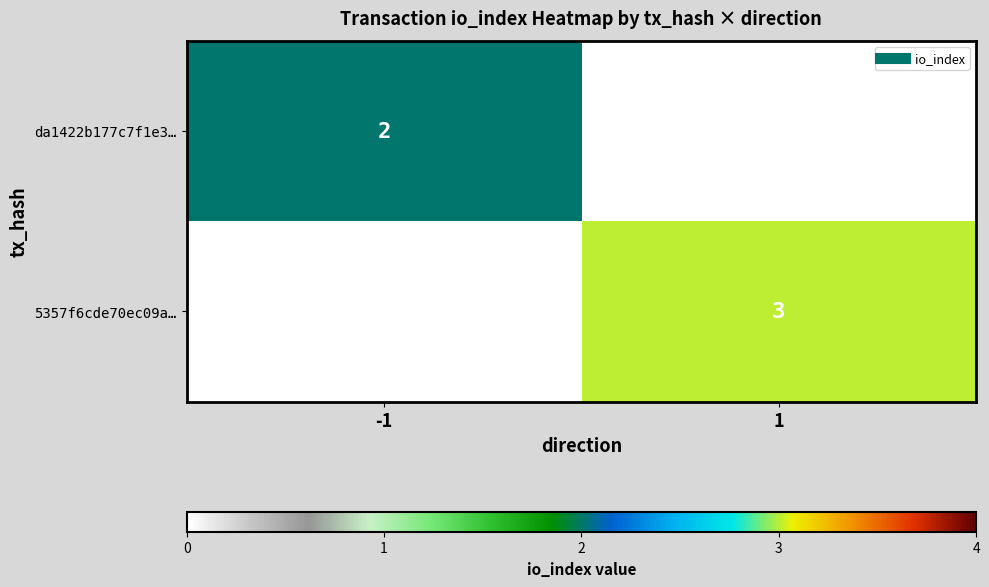

Which category has the highest value in the da1422b177c7f1e3… series?

-1